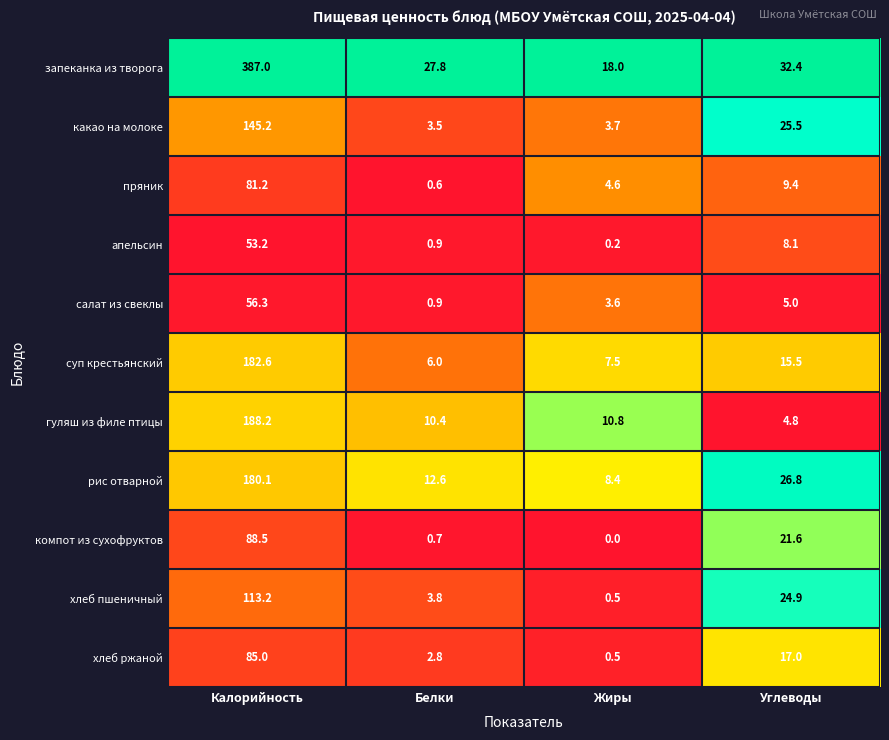

Is it true that рис отварной equals 180.1 at Калорийность?

True